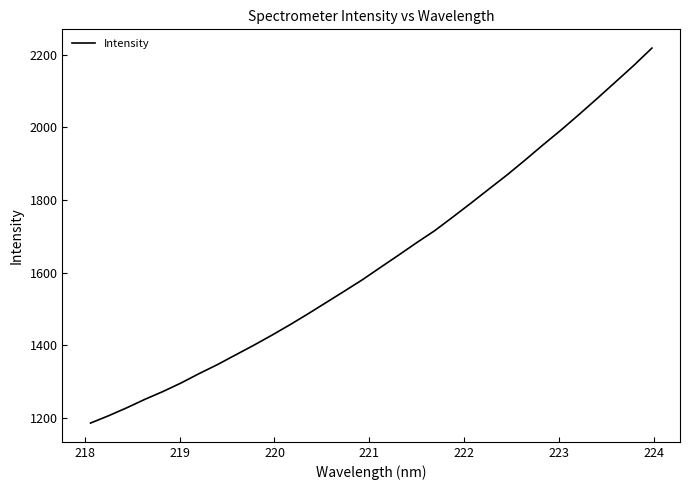

What is the smallest value displayed?

1185.9